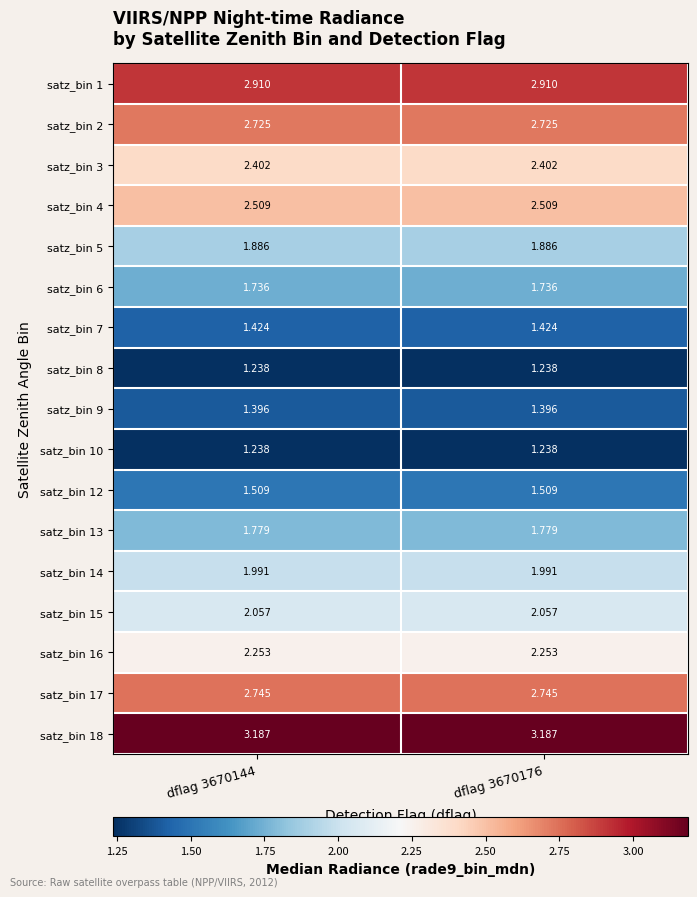

Is the value of satz_bin 13 at dflag 3670176 greater than the value of satz_bin 7 at dflag 3670176?

Yes